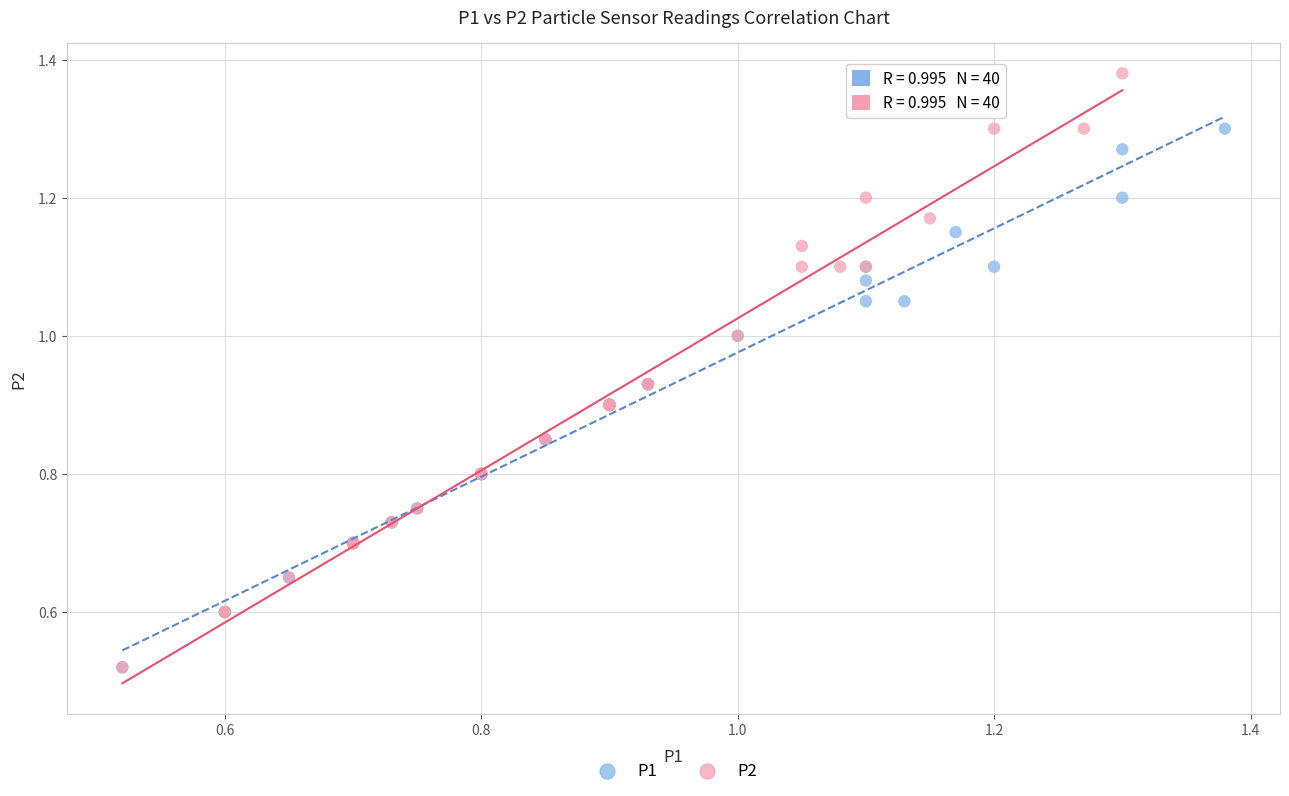

Which series contains the highest Y value?

P2